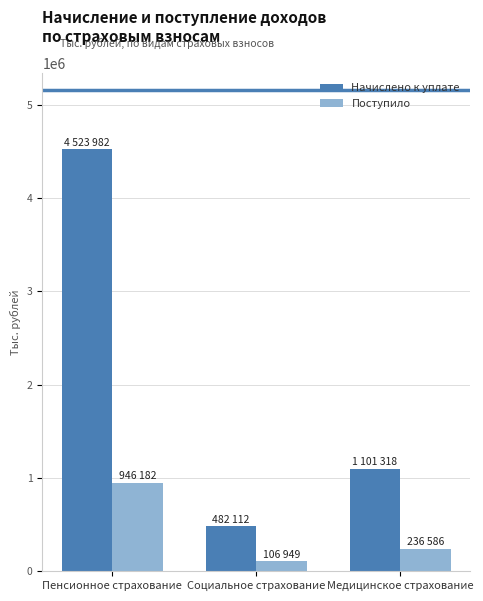

Which series has the largest range (max minus min)?

Начислено к уплате